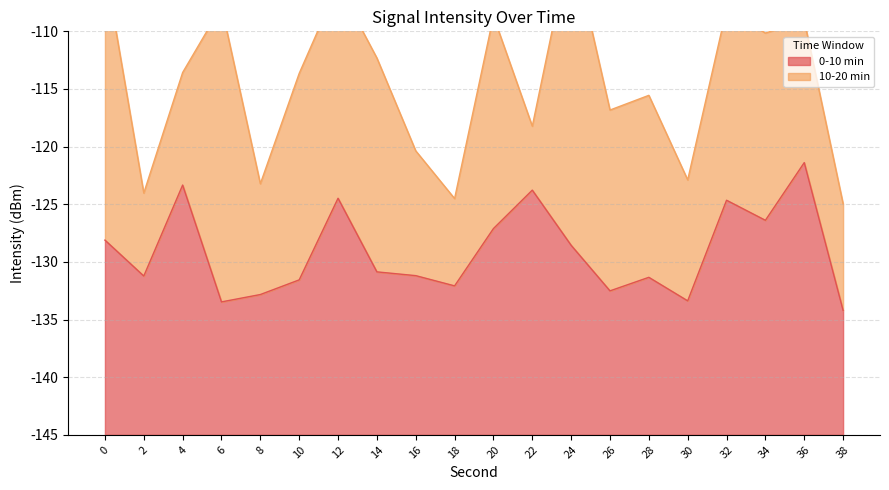

Rank the categories by value from lowest to highest.

38, 6, 30, 8, 26, 18, 10, 28, 2, 16, 14, 24, 0, 20, 34, 32, 12, 22, 4, 36